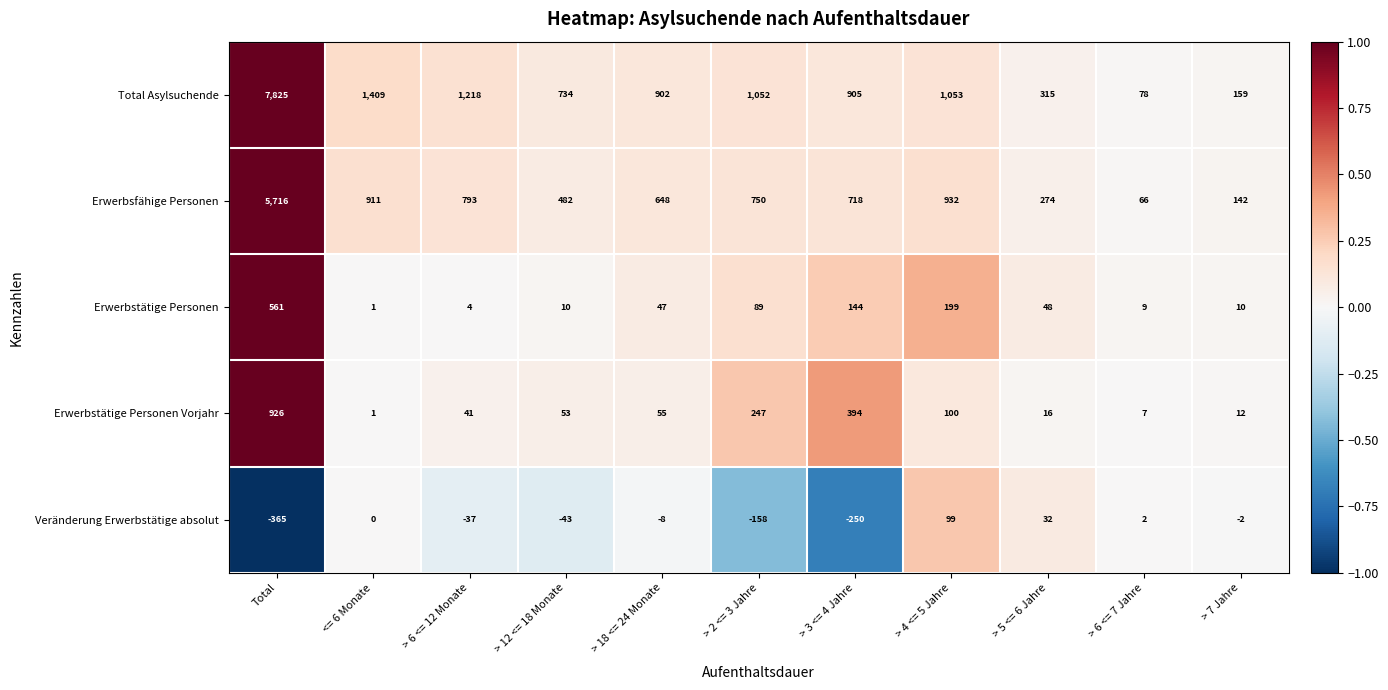

Which label corresponds to the smallest value in the chart?

Total